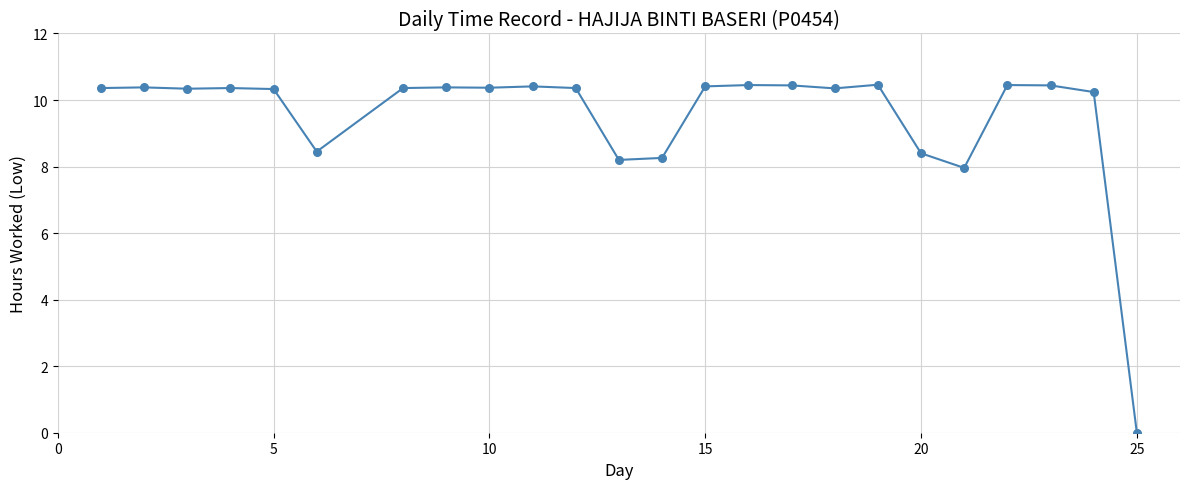

What is the difference between the maximum and minimum values?

10.5